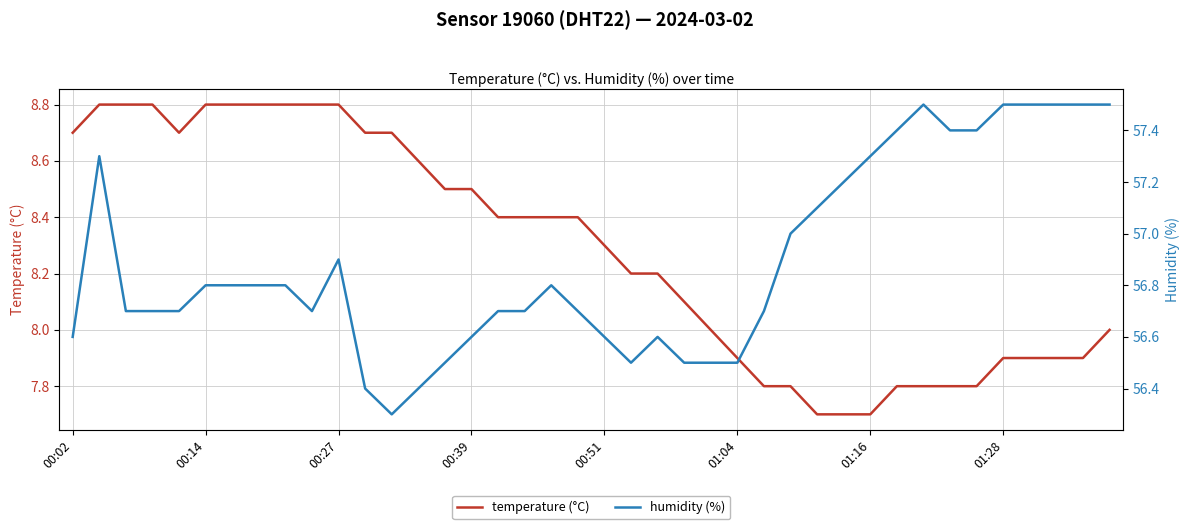

The value of temperature (°C) at 00:27 is 11.8. True or false?

False